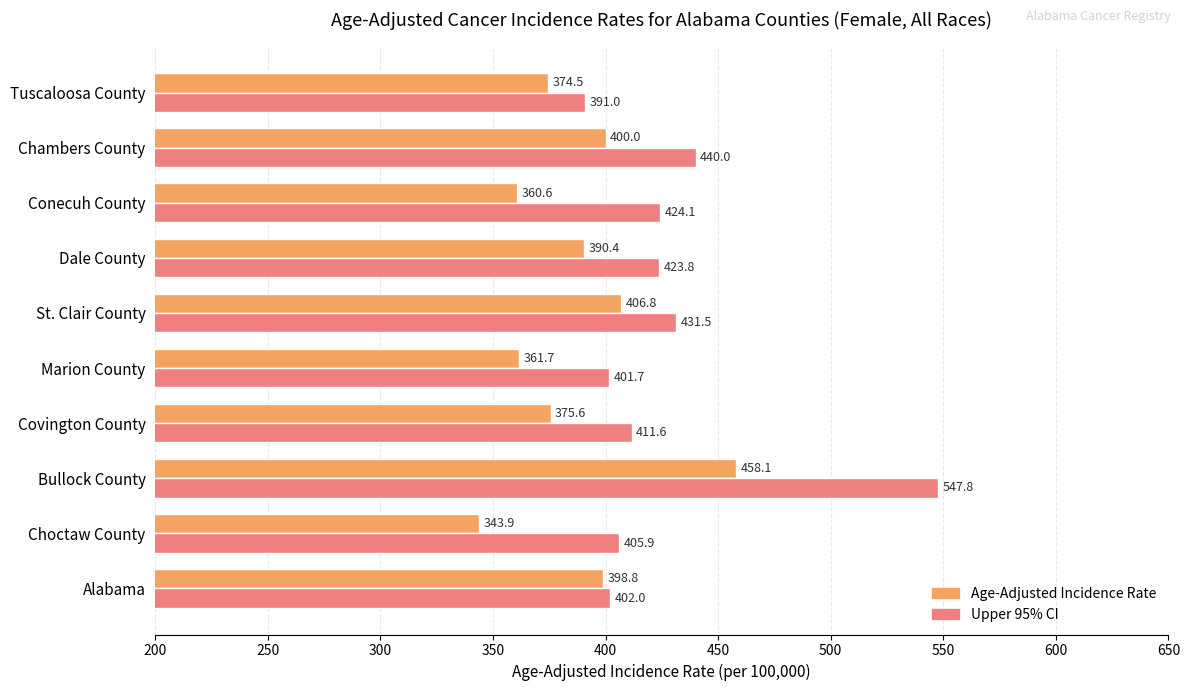

What is the sum of all Upper 95% CI values?

4279.4